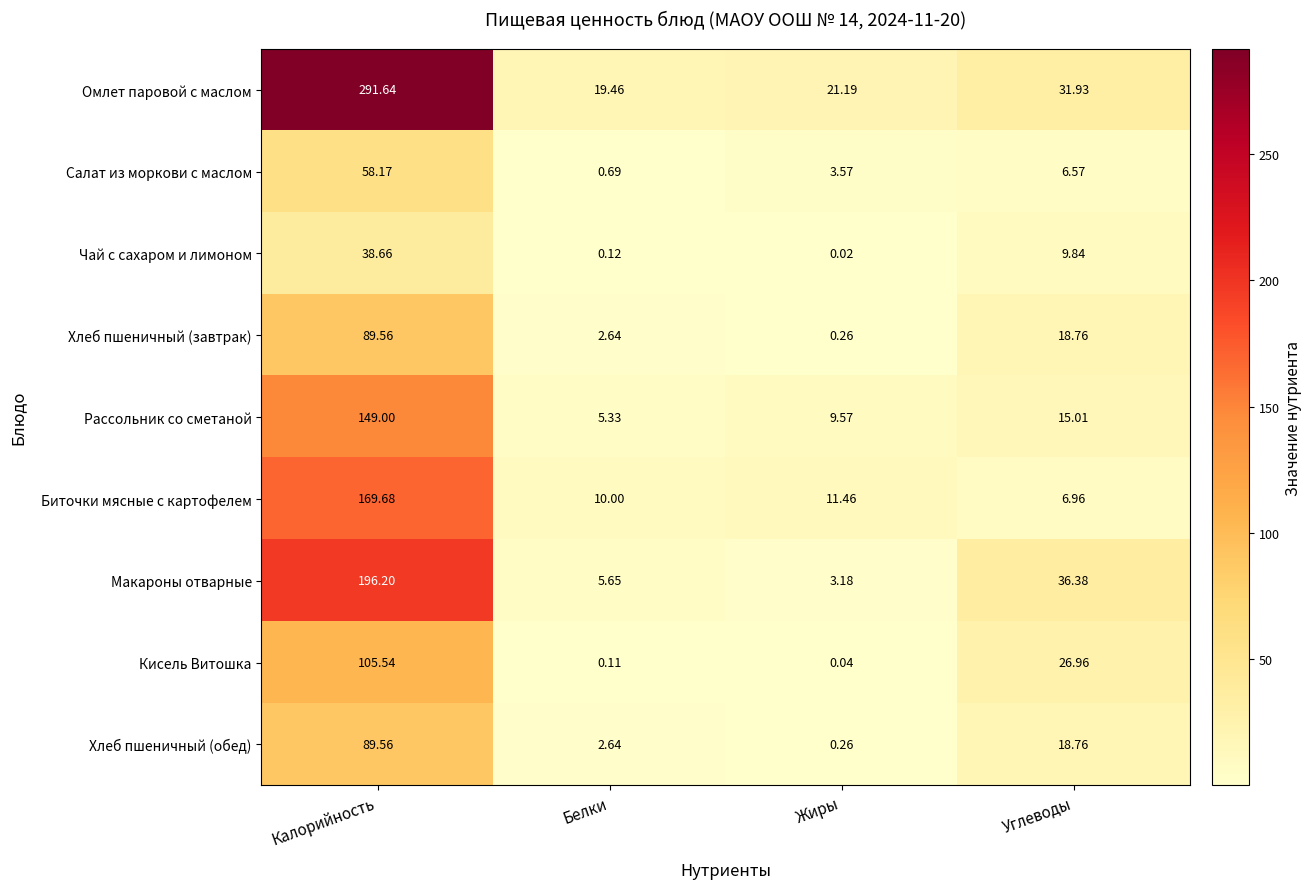

List the labels in order of Омлет паровой с маслом value, largest first.

Калорийность, Углеводы, Жиры, Белки